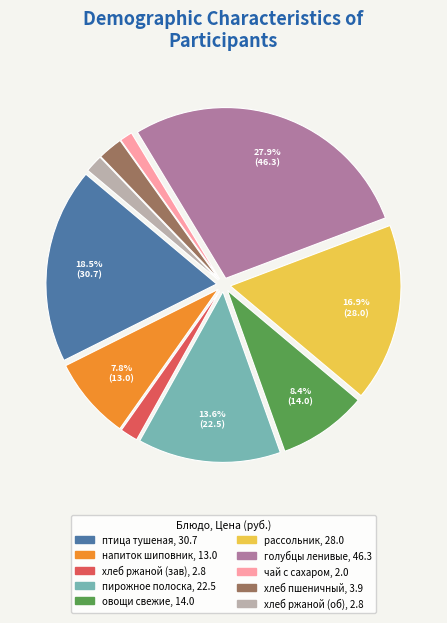

Does any single category account for the majority?

No